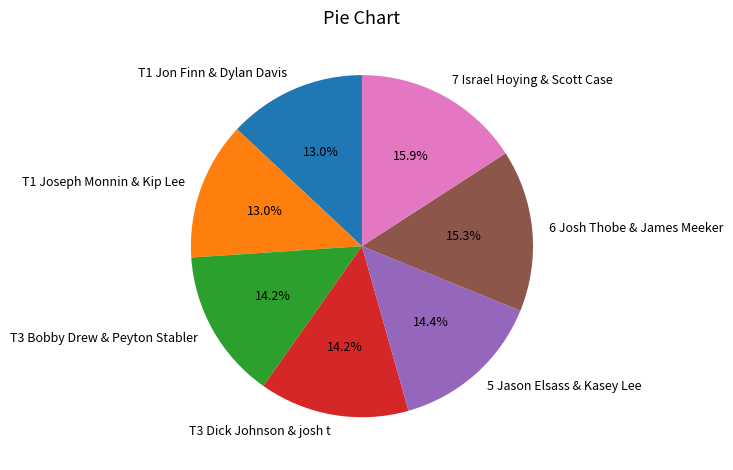

Count the number of slices in the pie.

7